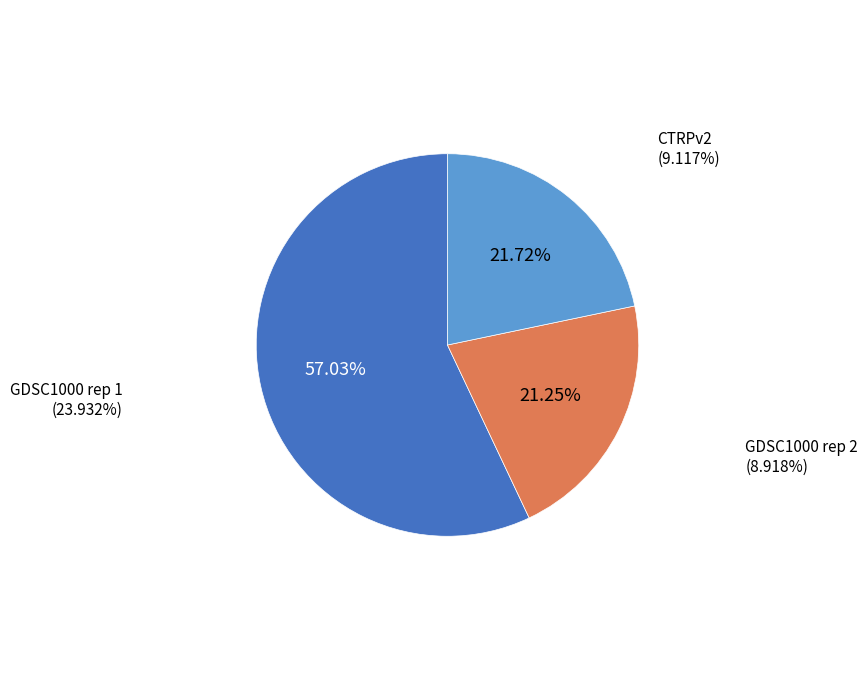

The CTRPv2 slice represents 22% of the pie. True or false?

True